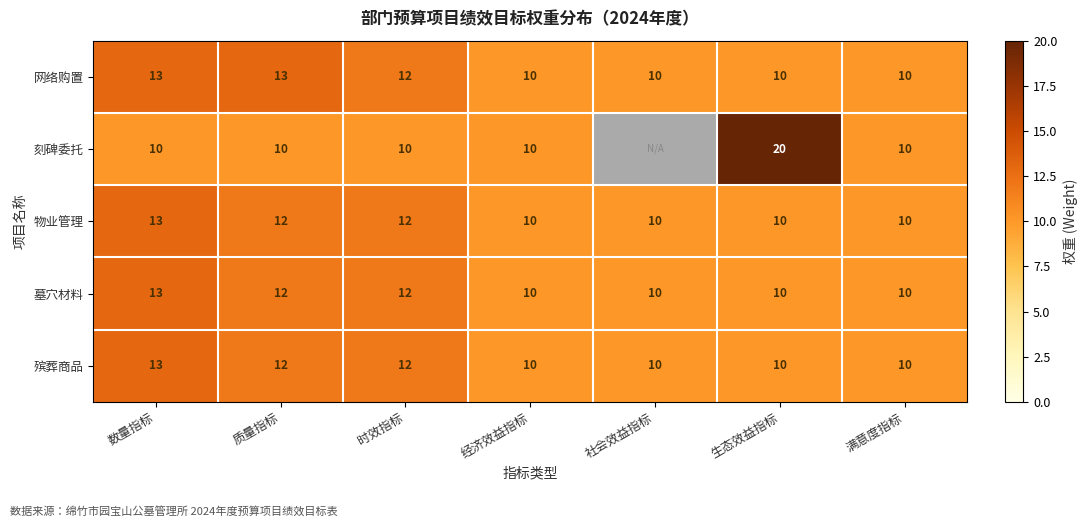

What is the total value across all series at 数量指标?

62